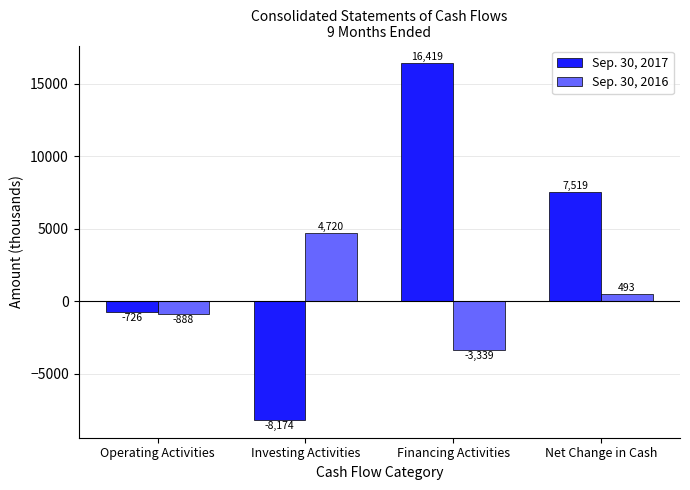

Where does the Sep. 30, 2017 series first go above 7519?

Financing Activities